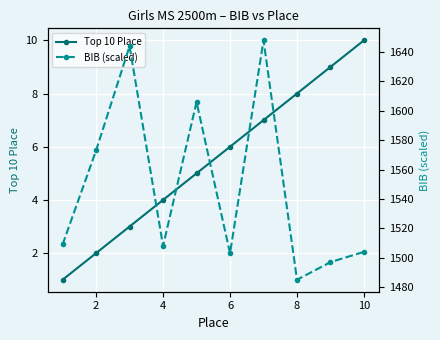

True or false: Top 10 Place has more than 2 interior local peaks.

False